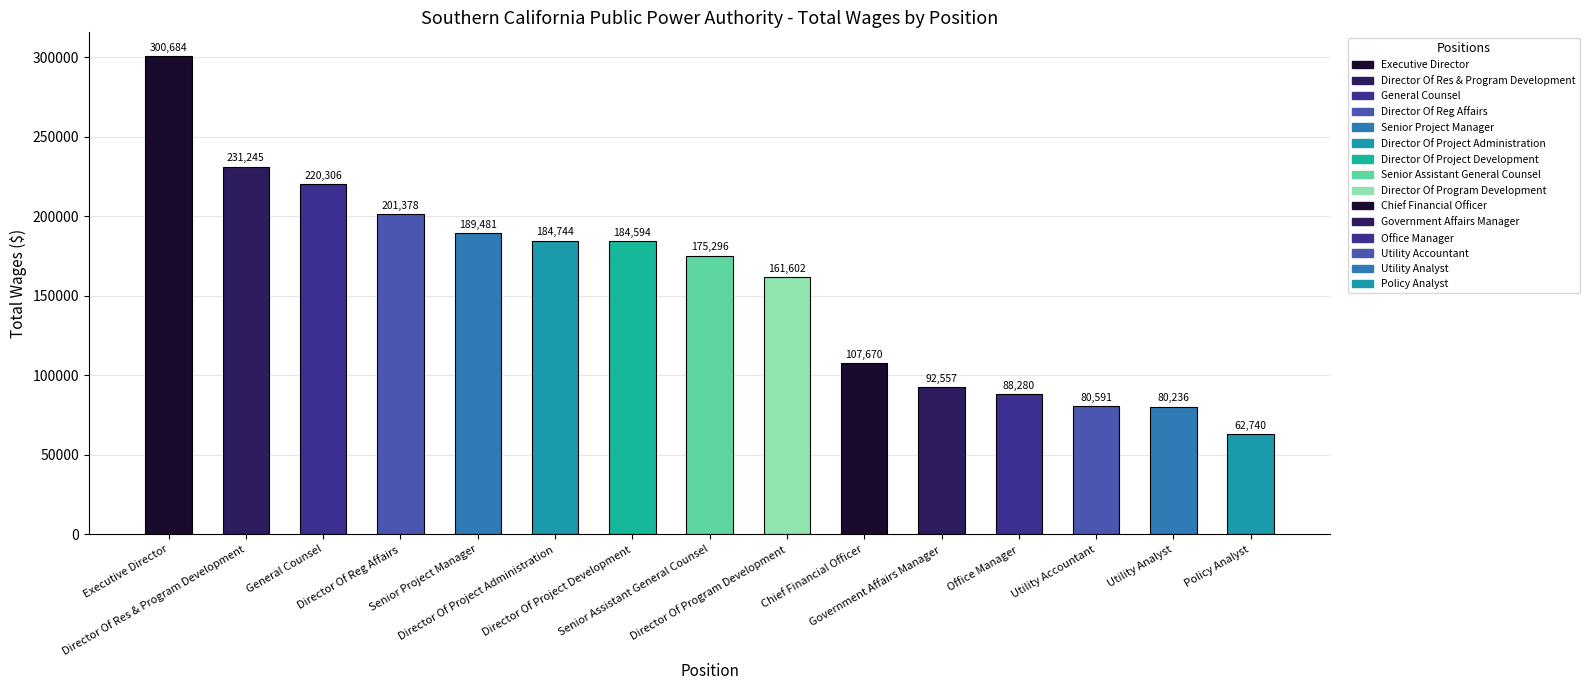

How many data points does each series have?

15